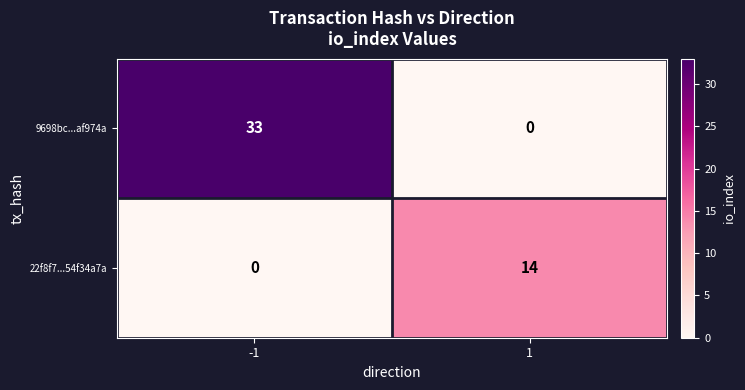

Rank the series by their maximum value, from lowest to highest.

22f8f7...54f34a7a, 9698bc...af974a